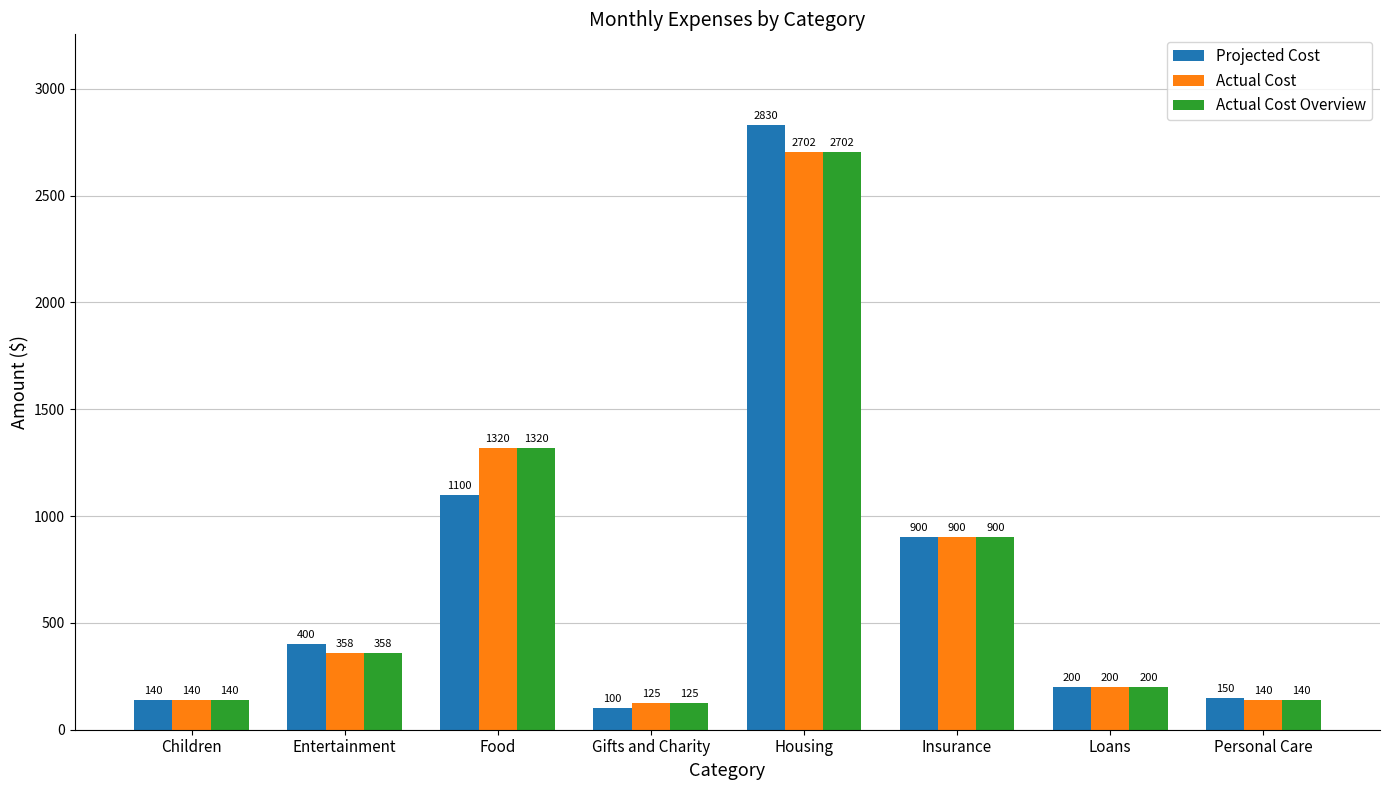

How many groups of bars are there?

8